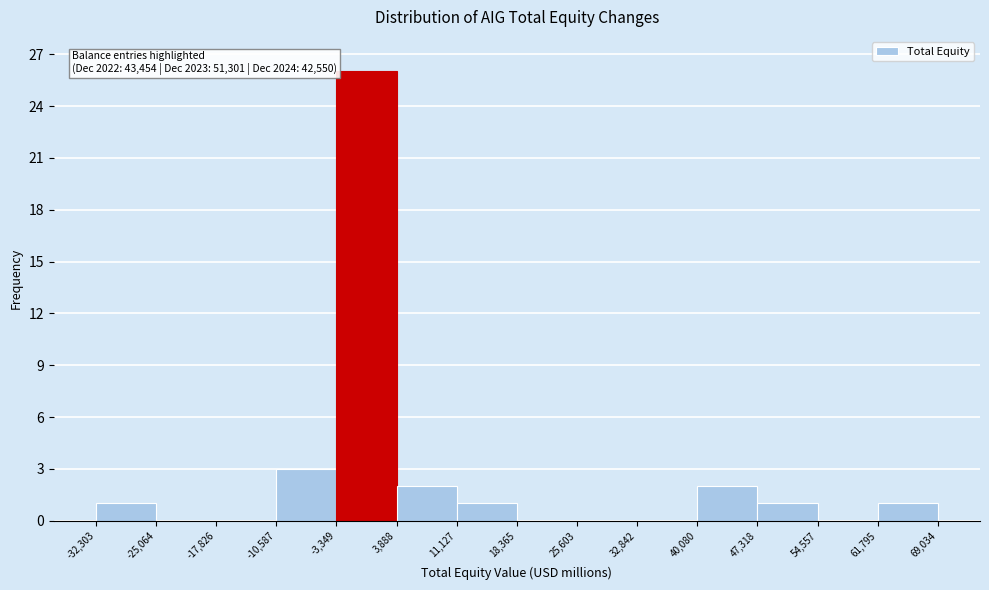

Which range on the x-axis has the tallest bar?

-3,349 to 3,888